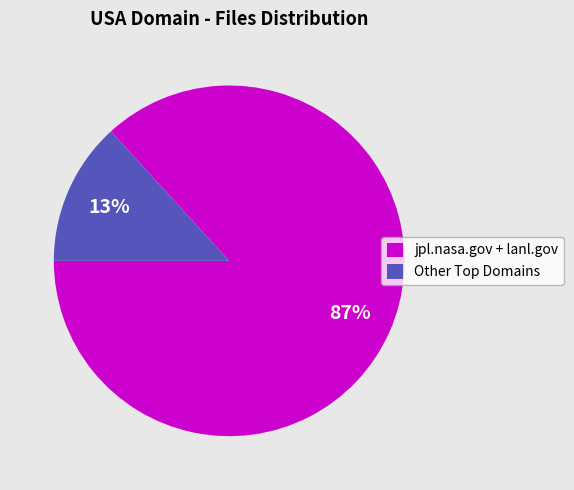

Which slice represents more than half of the pie?

jpl.nasa.gov + lanl.gov